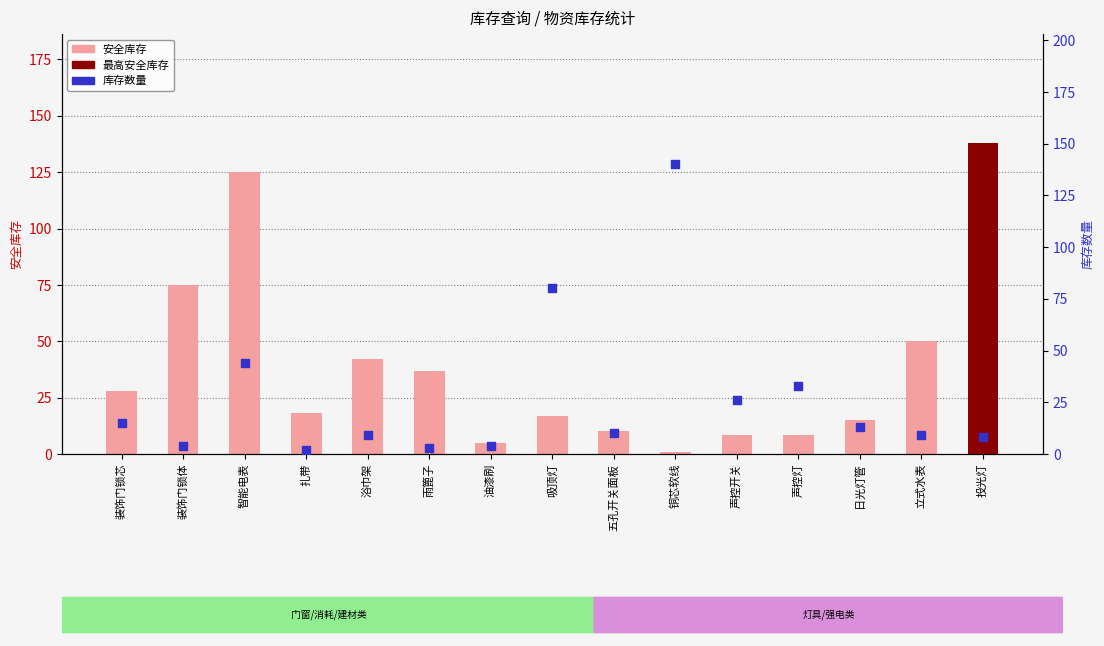

At how many categories does at least one series exceed 50?

5